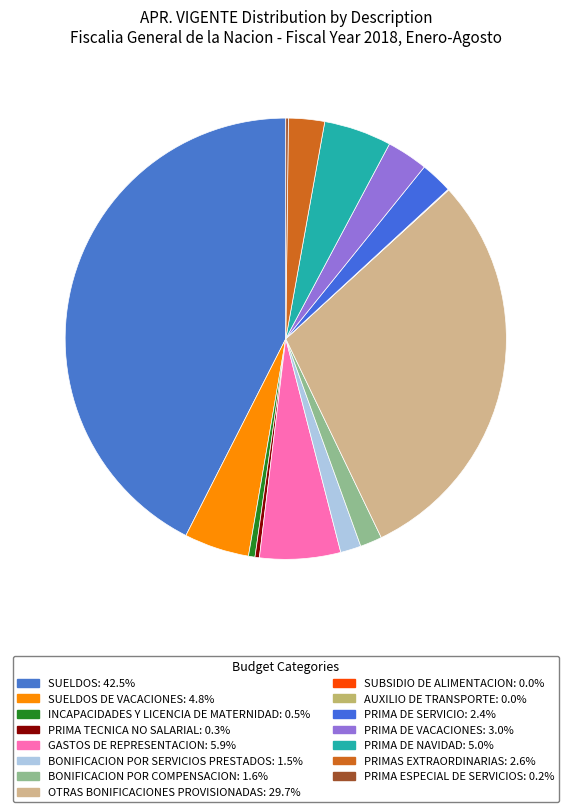

Count the number of slices in the pie.

15